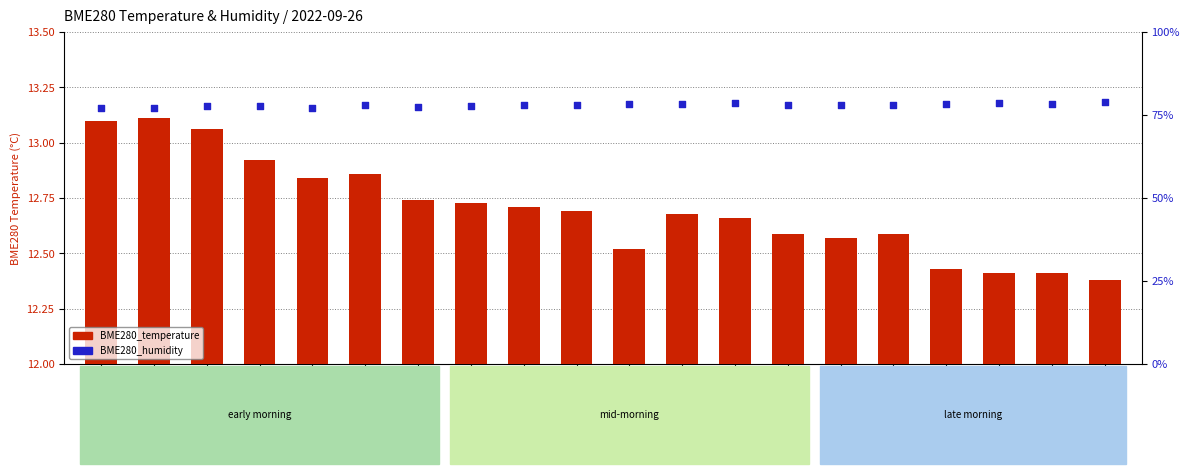

What are all the series names shown in the legend?

BME280_temperature, BME280_humidity